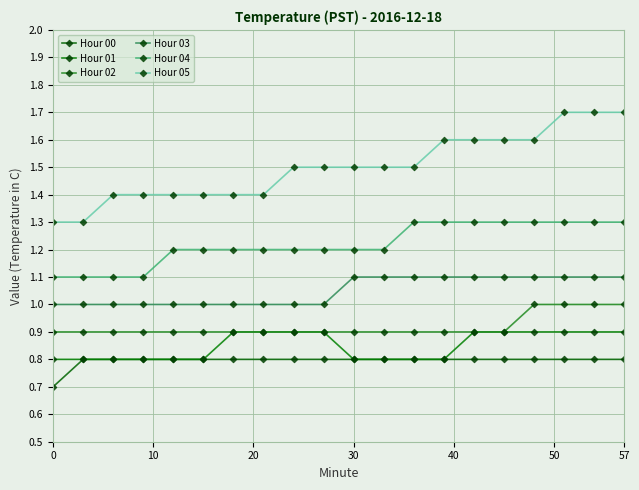

Reading left to right, list all the values displayed in this chart.

Hour 00: 0.7	0.8	0.8	0.8	0.8	0.8	0.8	0.8	0.8	0.8	0.8	0.8	0.8	0.8	0.8	0.8	0.8	0.8	0.8	0.8
Hour 01: 0.8	0.8	0.8	0.8	0.8	0.8	0.9	0.9	0.9	0.9	0.8	0.8	0.8	0.8	0.9	0.9	0.9	0.9	0.9	0.9
Hour 02: 0.9	0.9	0.9	0.9	0.9	0.9	0.9	0.9	0.9	0.9	0.9	0.9	0.9	0.9	0.9	0.9	1.0	1.0	1.0	1.0
Hour 03: 1.0	1.0	1.0	1.0	1.0	1.0	1.0	1.0	1.0	1.0	1.1	1.1	1.1	1.1	1.1	1.1	1.1	1.1	1.1	1.1
Hour 04: 1.1	1.1	1.1	1.1	1.2	1.2	1.2	1.2	1.2	1.2	1.2	1.2	1.3	1.3	1.3	1.3	1.3	1.3	1.3	1.3
Hour 05: 1.3	1.3	1.4	1.4	1.4	1.4	1.4	1.4	1.5	1.5	1.5	1.5	1.5	1.6	1.6	1.6	1.6	1.7	1.7	1.7